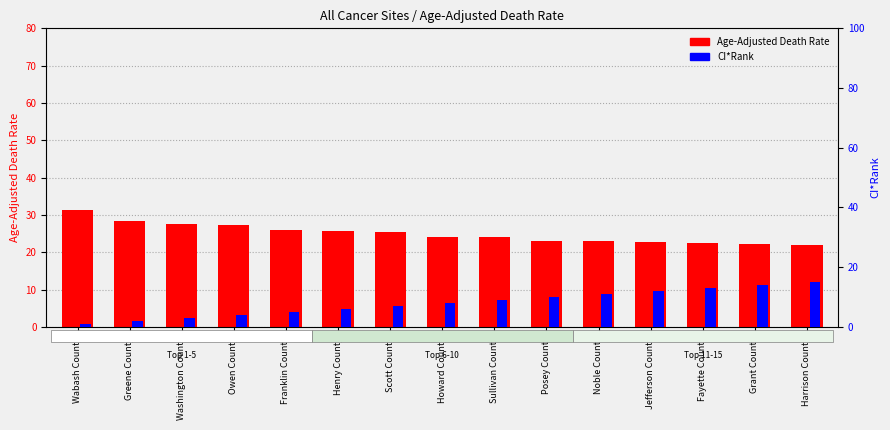

Read the Age-Adjusted Death Rate value at Washington County.

27.6